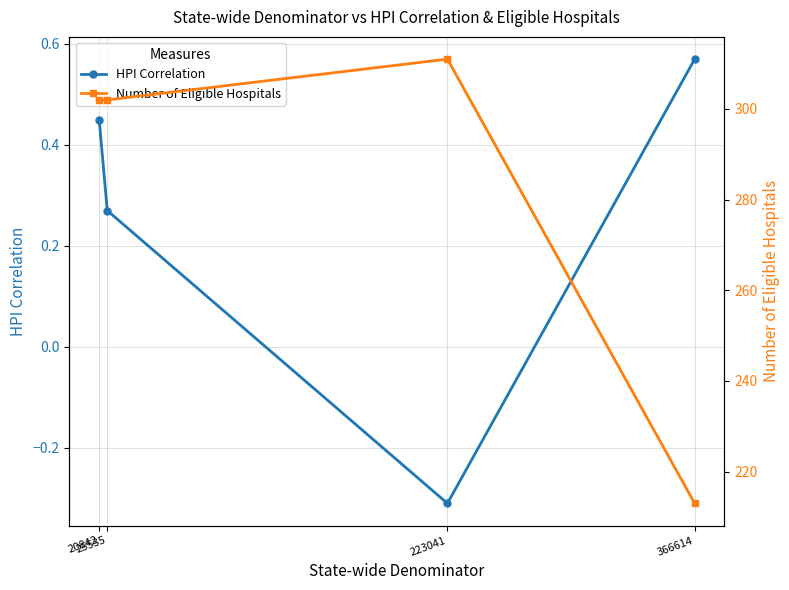

Reading left to right, extract all data points from this chart.

HPI Correlation: 20842=0.5	25535=0.3	223041=-0.3	366614=0.6
Number of Eligible Hospitals: 20842=302.0	25535=302.0	223041=311.0	366614=213.0